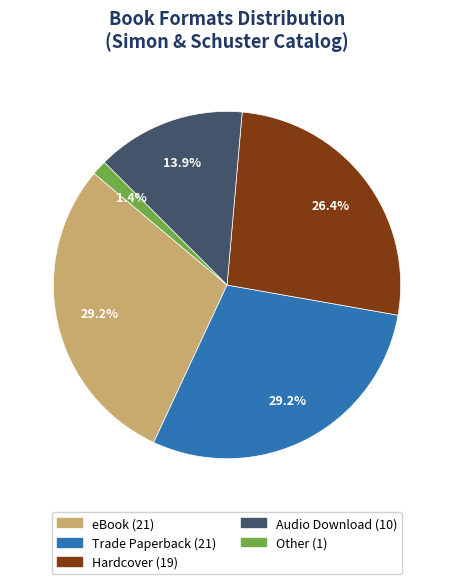

Which has a higher value, Audio Download or eBook?

eBook